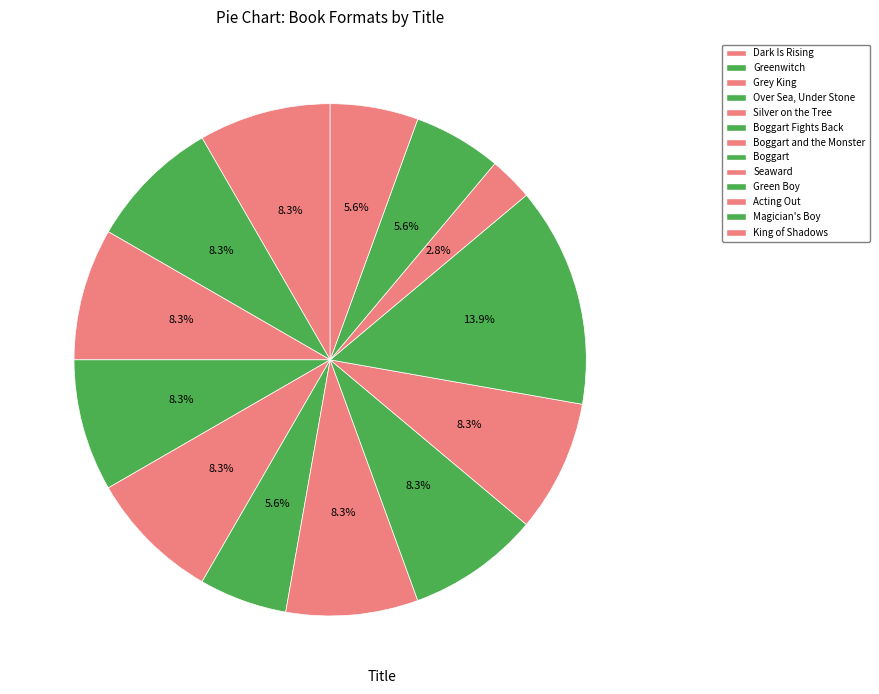

Count the number of slices in the pie.

13